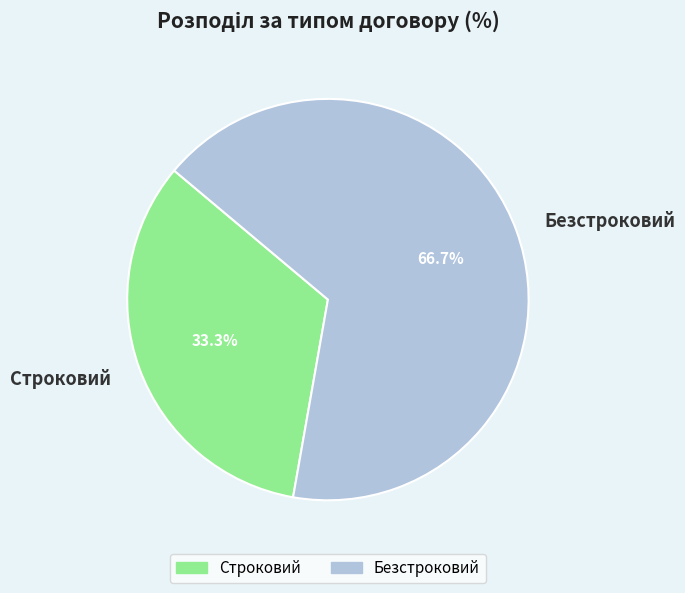

To the nearest percent, what is the average slice percentage?

50%